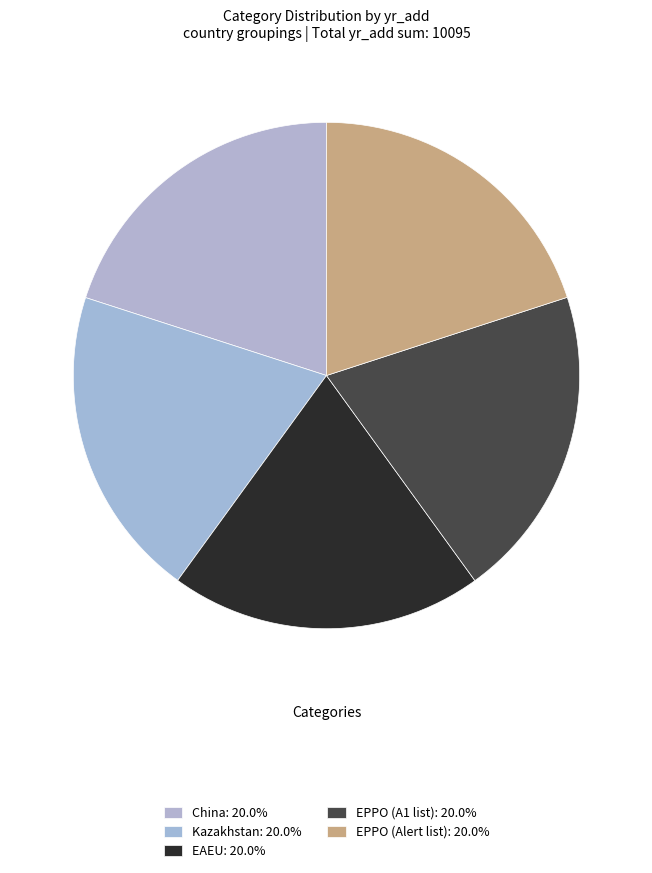

Does any single category account for the majority?

No